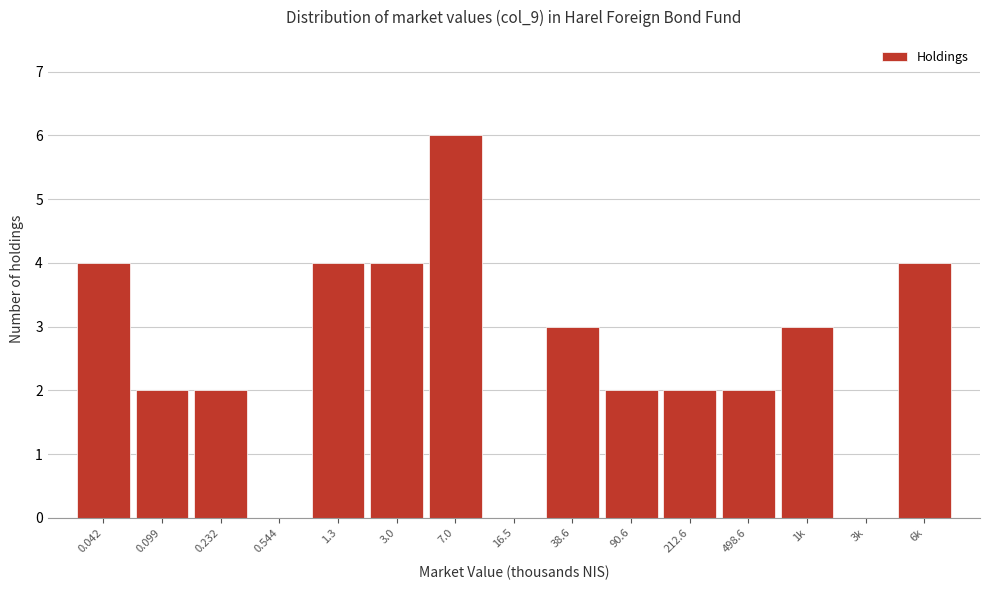

Reading right to left, extract all data points from this chart.

6k=4	3k=0	1k=3	498.6=2	212.6=2	90.6=2	38.6=3	16.5=0	7.0=6	3.0=4	1.3=4	0.544=0	0.232=2	0.099=2	0.042=4